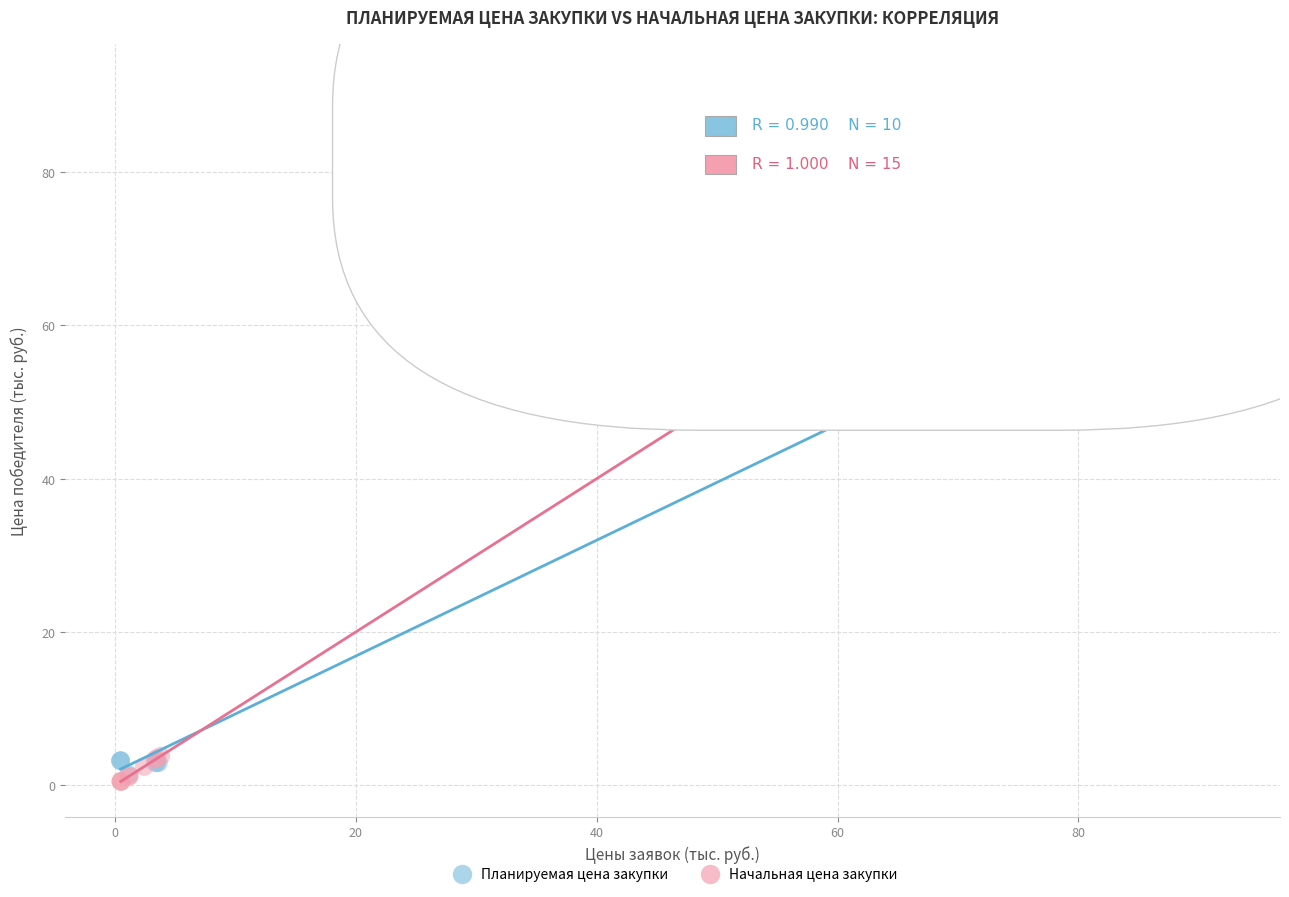

Which series has the largest Y range (max minus min)?

Начальная цена закупки